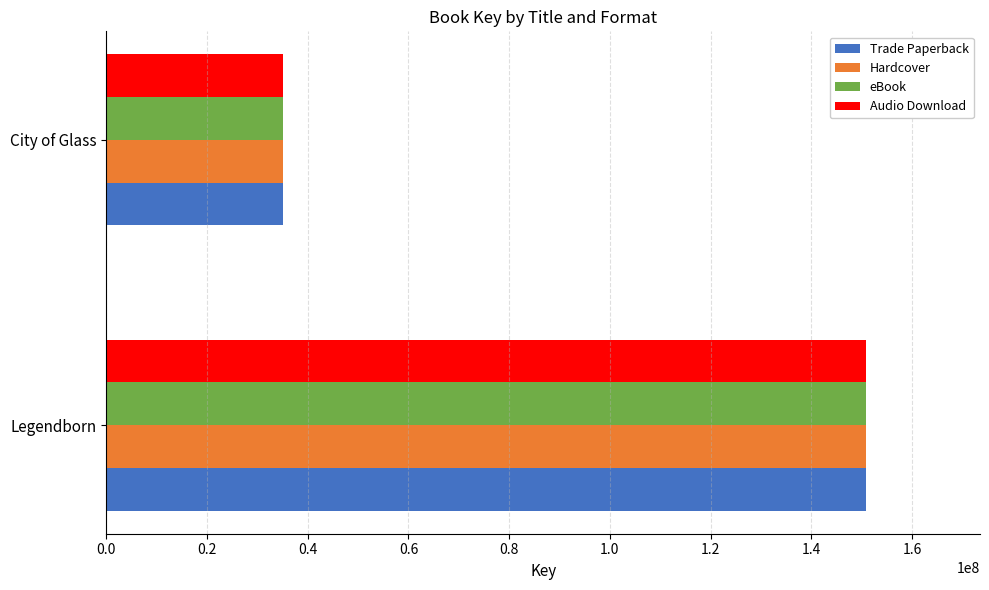

The Audio Download series shows 150878518 at Legendborn. True or false?

True